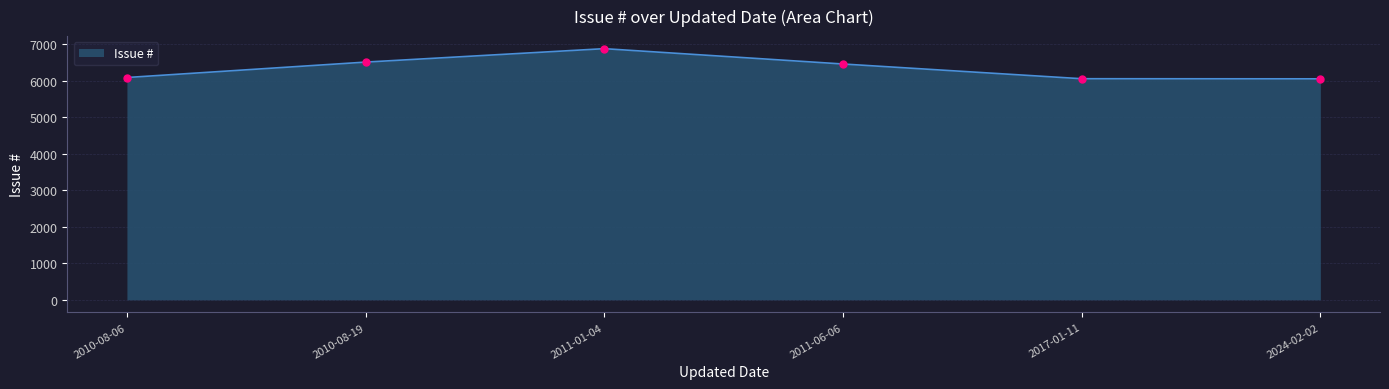

Where does the data first go above 6458?

2010-08-19